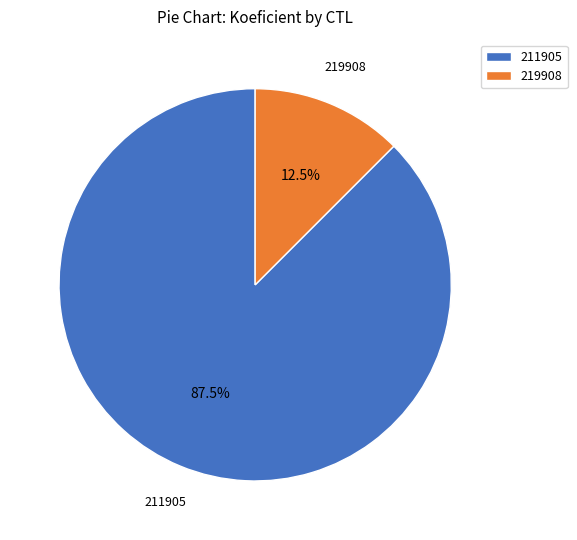

What is the ratio of the value at 211905 to the value at 219908?

7.0